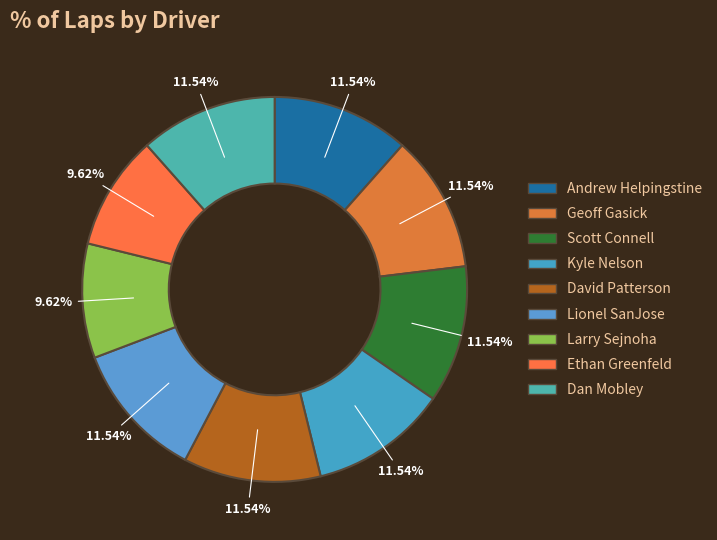

How many slices are in this pie chart?

9